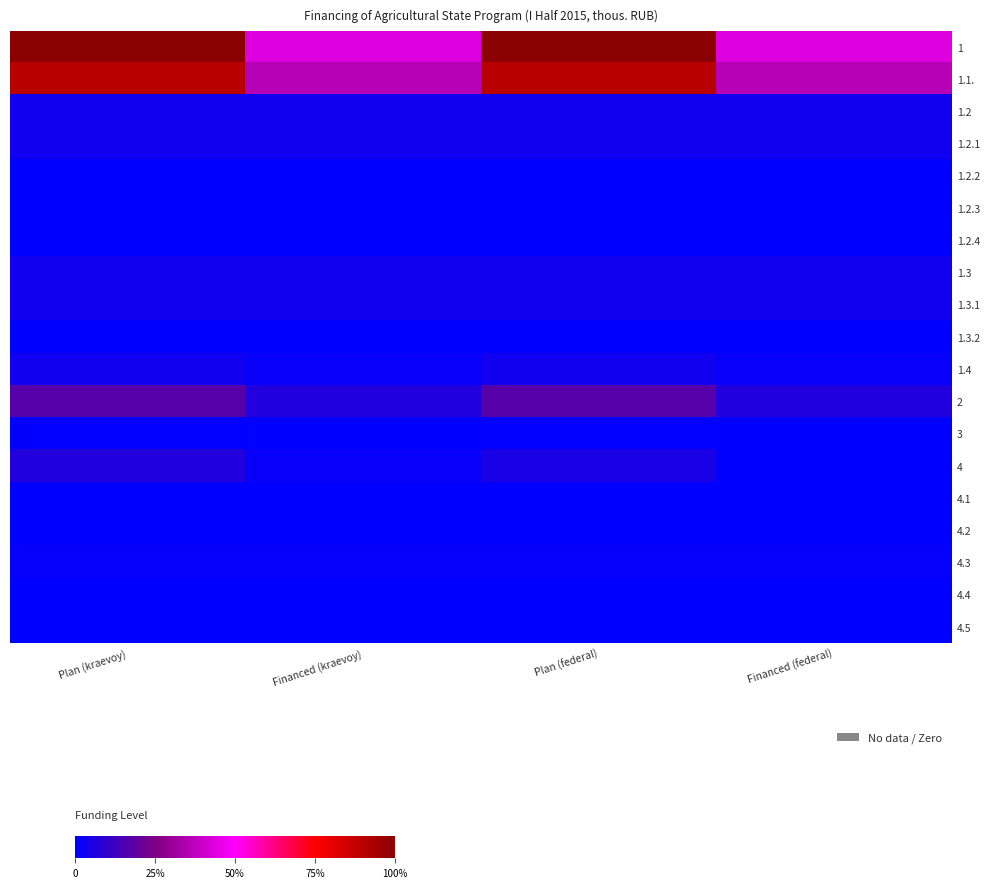

Which series changed the most between Financed (kraevoy) and Plan (federal)?

1